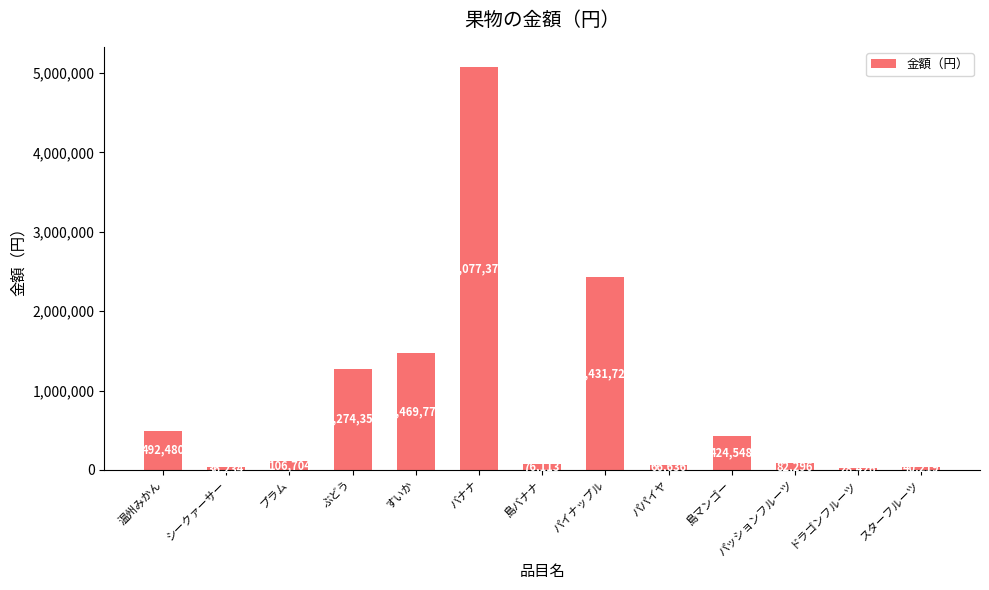

Rank the categories by value from lowest to highest.

ドラゴンフルーツ, シークァーサー, スターフルーツ, パパイヤ, 島バナナ, パッションフルーツ, プラム, 島マンゴー, 温州みかん, ぶどう, すいか, パイナップル, バナナ